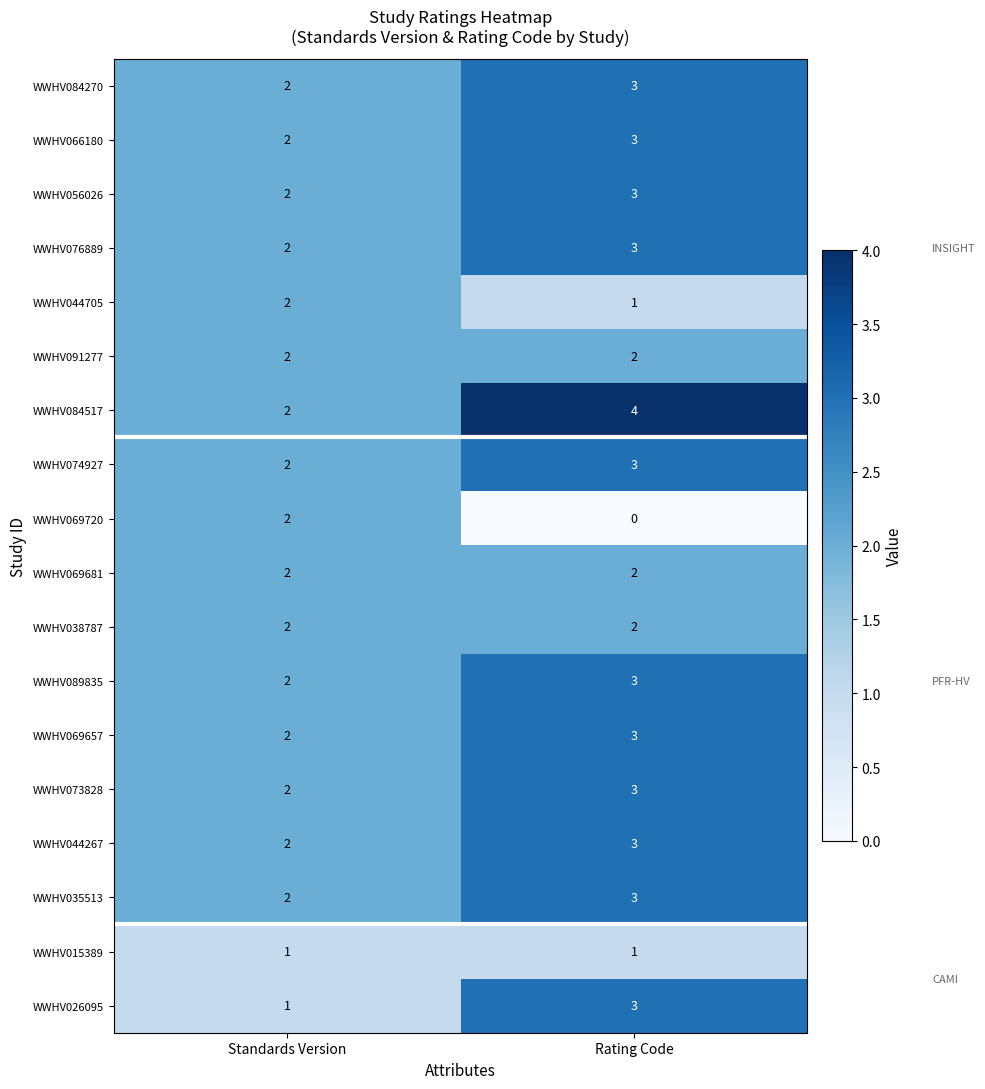

At which category is the sum across all series the highest?

Rating Code